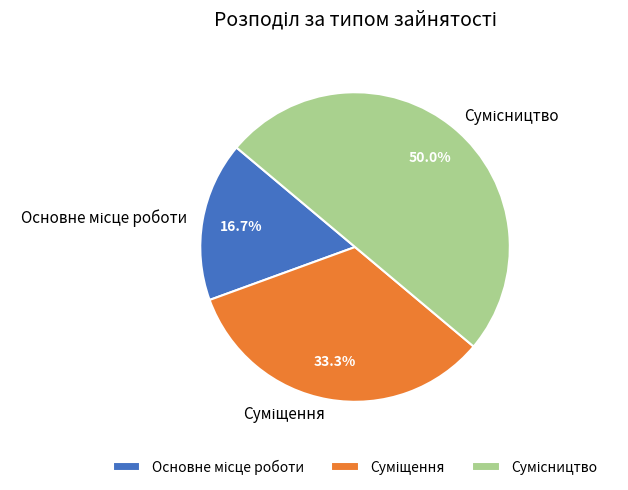

What portion of the pie excludes Основне місце роботи?

83.3%